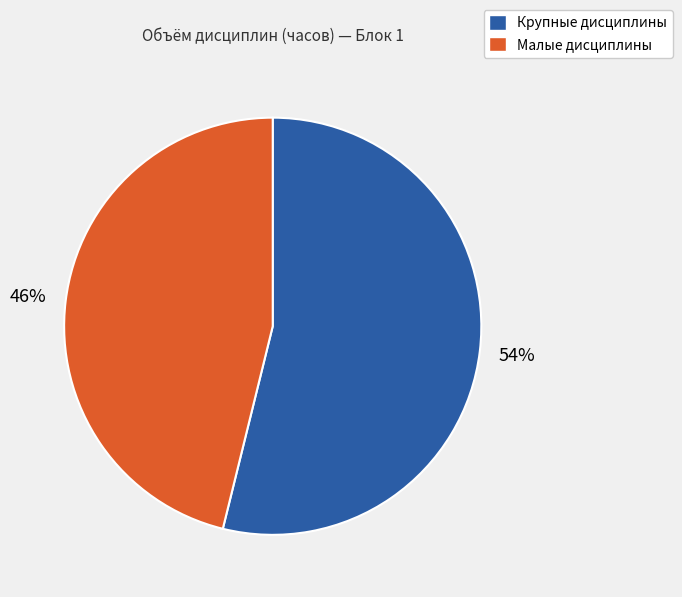

To the nearest percent, what portion does Малые дисциплины represent?

46%